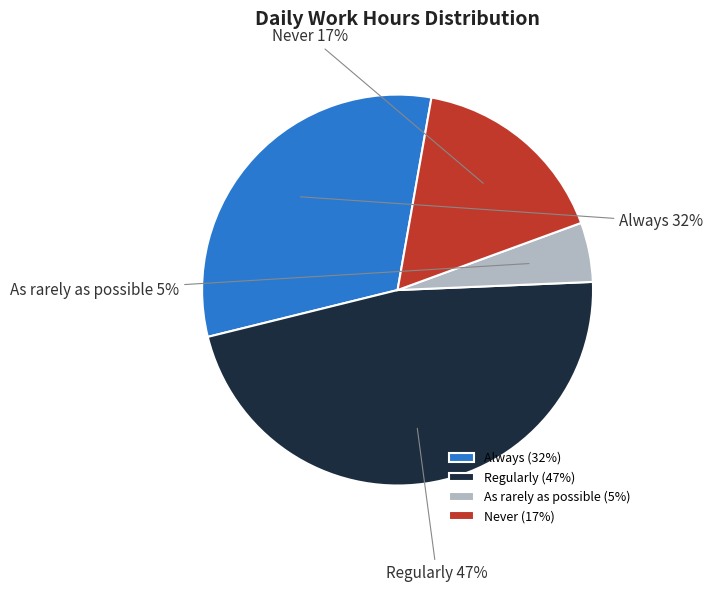

To the nearest percent, what portion does Never represent?

17%